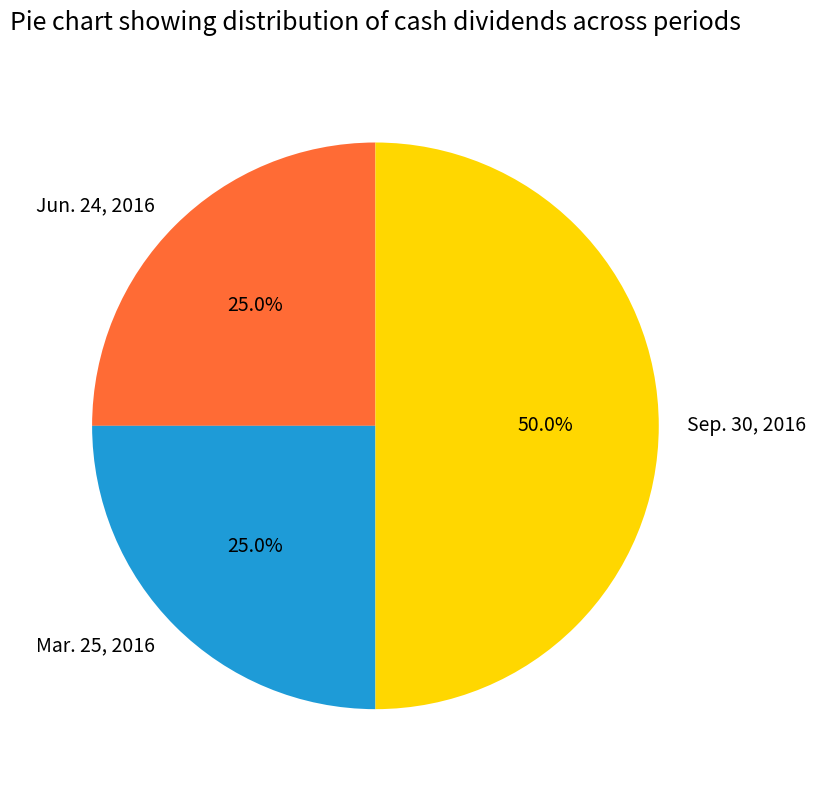

Which category has the biggest portion of the pie?

Sep. 30, 2016